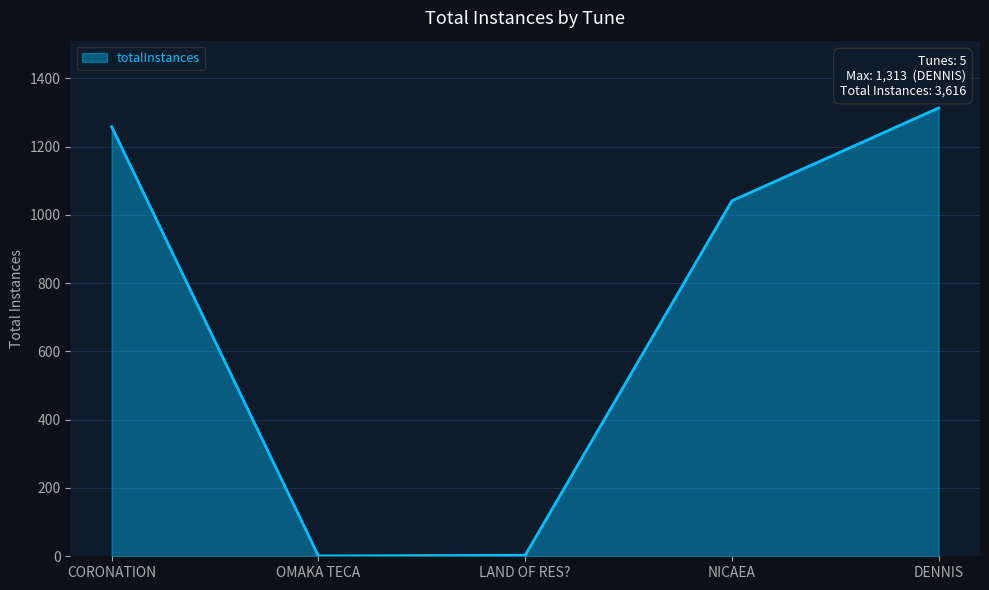

What is the average value?

723